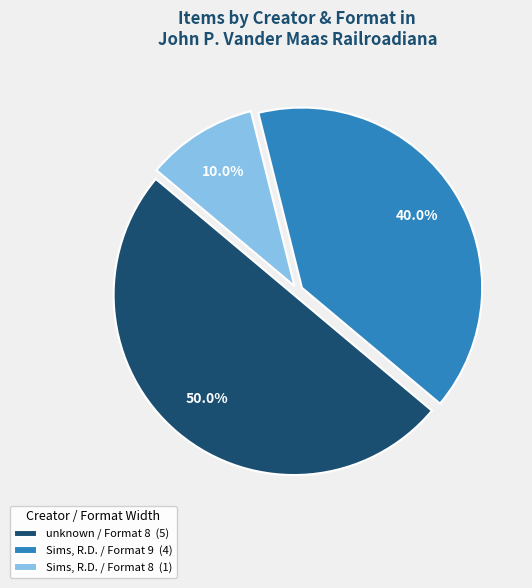

How many segments does this pie chart have?

3